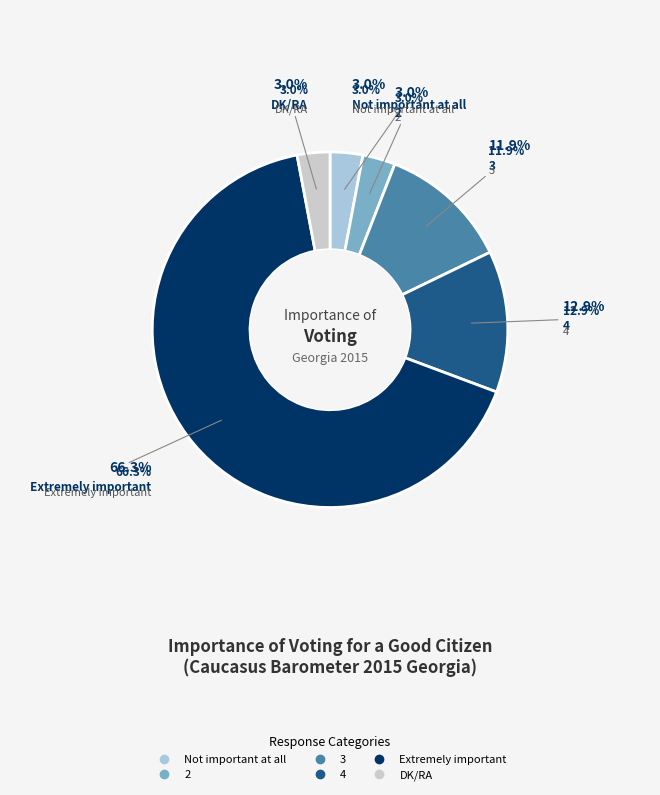

Count the number of slices in the pie.

6